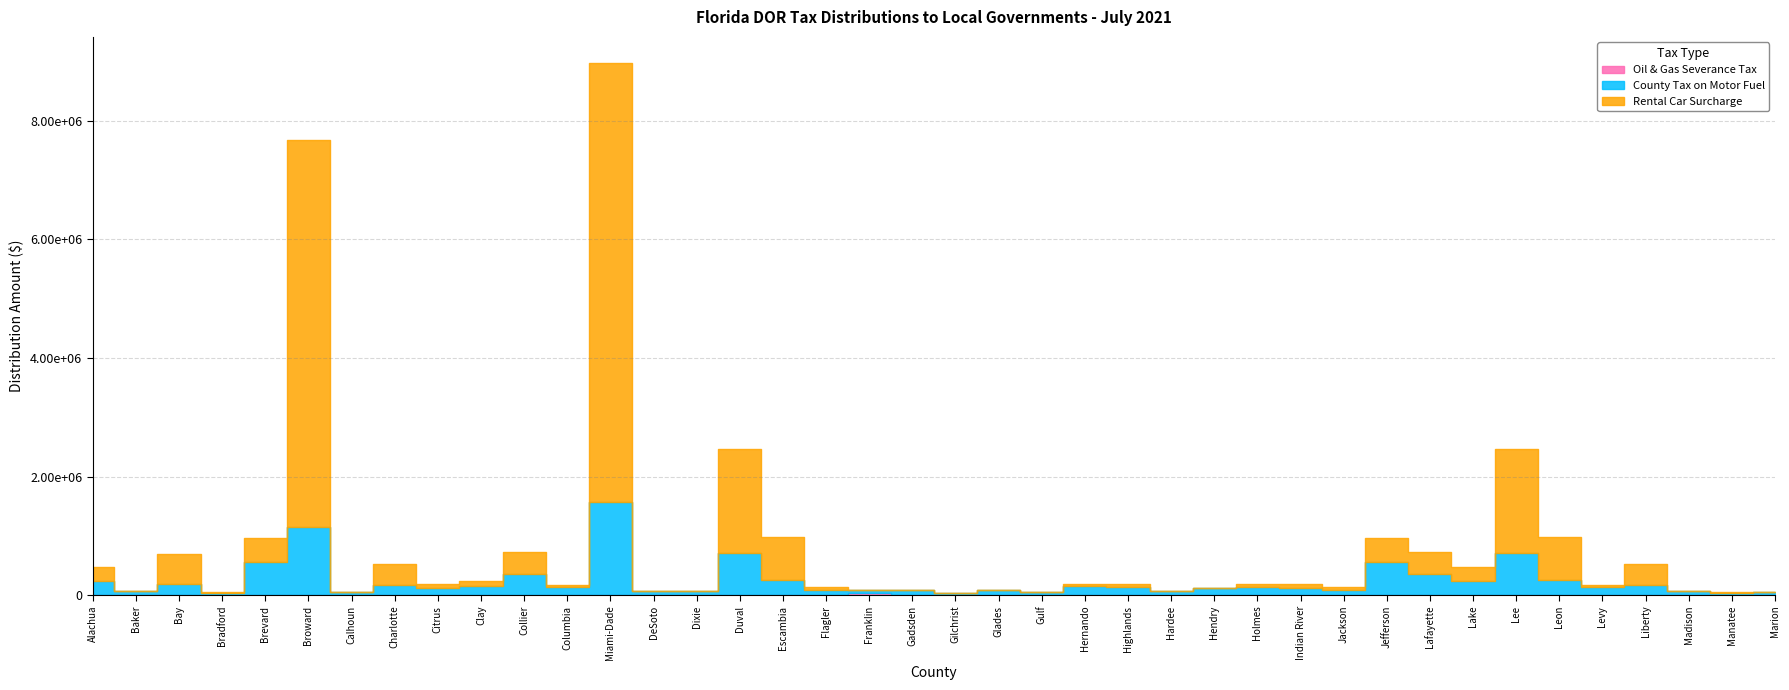

Is this an area chart (filled region under the line)?

No